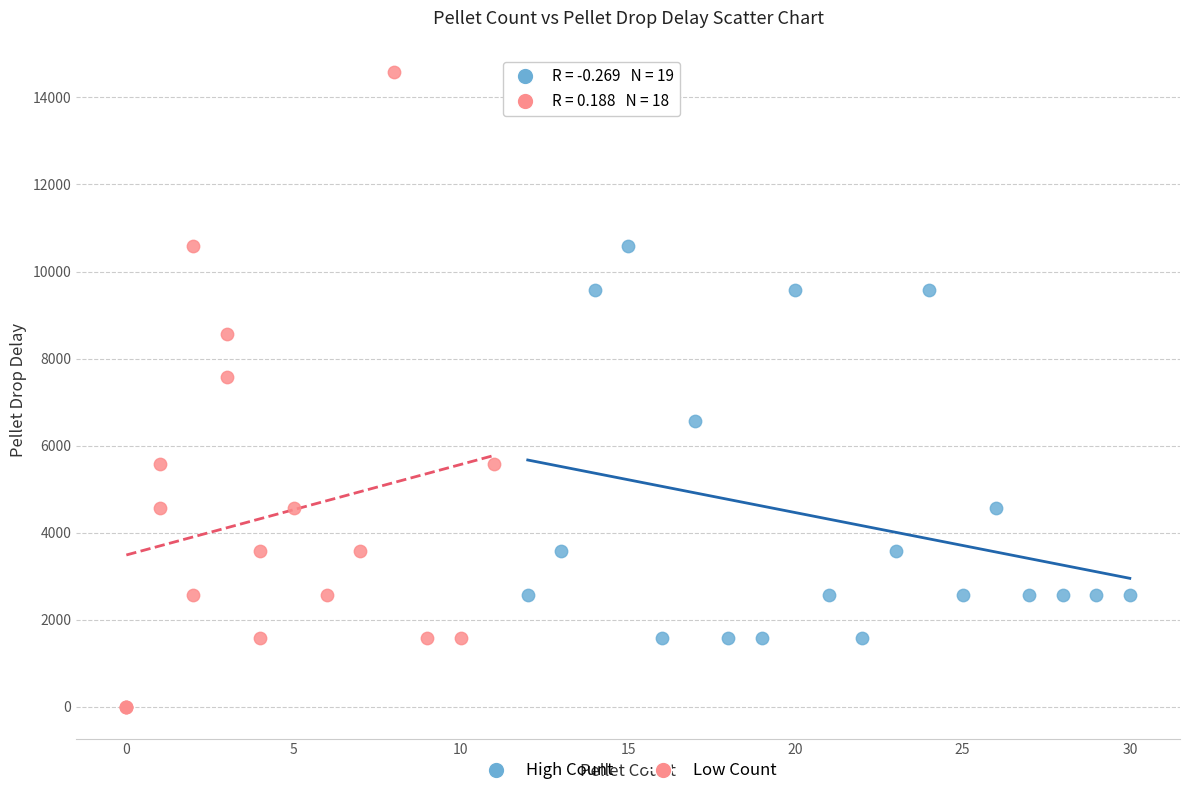

Which series contains the highest Y value?

Low Count